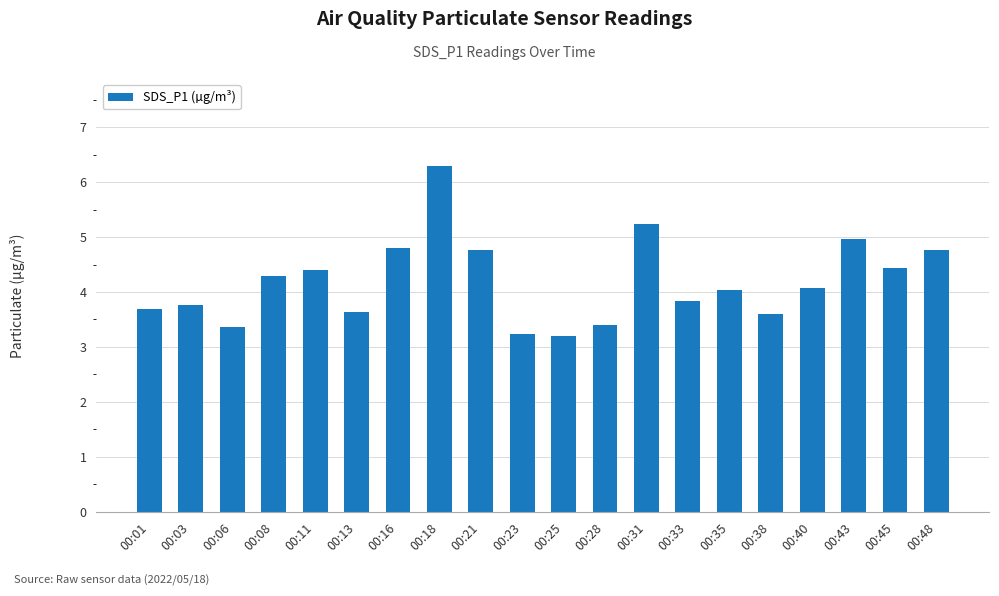

What is the sum of the values at 00:33 and 00:03?

7.6